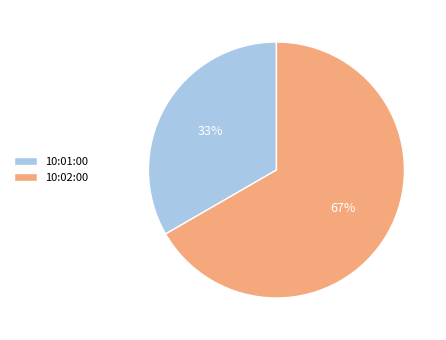

True or false: 10:01:00 accounts for 33% of the total.

True